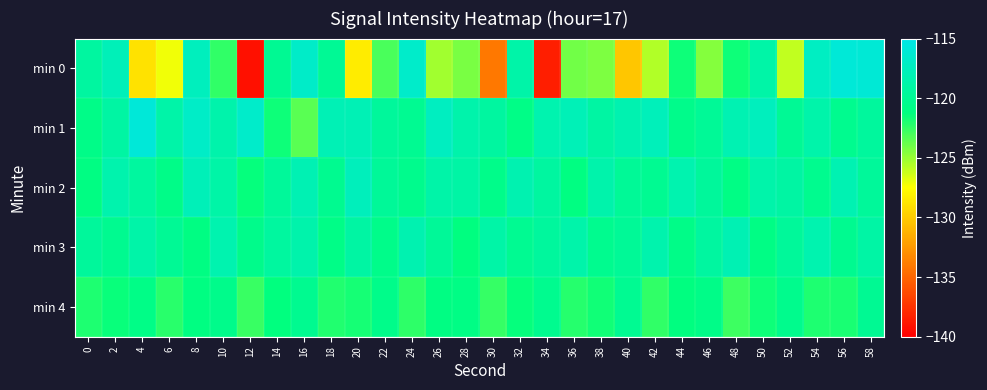

Reading right to left, list all the values displayed in this chart.

min 0: 58=-116.0	56=-115.9	54=-117.2	52=-126.0	50=-118.8	48=-121.6	46=-124.5	44=-121.6	42=-125.5	40=-130.2	38=-124.4	36=-124.0	34=-138.5	32=-118.7	30=-134.0	28=-124.2	26=-125.2	24=-116.7	22=-123.1	20=-128.4	18=-119.9	16=-116.8	14=-120.0	12=-139.2	10=-122.5	8=-117.5	6=-127.1	4=-128.9	2=-117.8	0=-119.2
min 1: 58=-119.4	56=-120.3	54=-118.7	52=-119.9	50=-117.5	48=-118.2	46=-119.8	44=-120.5	42=-117.7	40=-118.3	38=-119.1	36=-117.9	34=-118.4	32=-120.8	30=-119.2	28=-118.6	26=-117.3	24=-120.1	22=-119.5	20=-118.0	18=-118.0	16=-123.4	14=-121.6	12=-116.7	10=-118.5	8=-116.9	6=-118.8	4=-115.8	2=-119.1	0=-120.7
min 2: 58=-119.6	56=-118.2	54=-120.3	52=-119.1	50=-118.7	48=-120.9	46=-119.5	44=-118.4	42=-120.1	40=-119.8	38=-118.6	36=-121.1	34=-119.2	32=-118.3	30=-120.6	28=-119.0	26=-118.8	24=-120.4	22=-119.7	20=-117.6	18=-120.2	16=-118.1	14=-119.6	12=-121.4	10=-118.9	8=-117.8	6=-120.7	4=-119.3	2=-118.5	0=-121.0
min 3: 58=-119.0	56=-120.2	54=-118.4	52=-119.6	50=-120.9	48=-118.1	46=-119.2	44=-120.7	42=-118.5	40=-119.8	38=-120.3	36=-118.7	34=-119.4	32=-120.1	30=-118.9	28=-121.2	26=-119.7	24=-118.3	22=-120.6	20=-119.1	18=-120.8	16=-118.6	14=-119.3	12=-120.5	10=-118.4	8=-121.0	6=-119.9	4=-118.8	2=-120.2	0=-119.5
min 4: 58=-120.0	56=-121.9	54=-122.0	52=-120.4	50=-121.6	48=-122.8	46=-120.7	44=-121.2	42=-122.5	40=-120.1	38=-121.7	36=-122.2	34=-120.3	32=-121.4	30=-122.6	28=-120.9	26=-121.0	24=-122.4	22=-120.6	20=-121.8	18=-122.1	16=-120.2	14=-121.3	12=-122.7	10=-120.5	8=-121.1	6=-122.3	4=-120.8	2=-121.5	0=-122.0